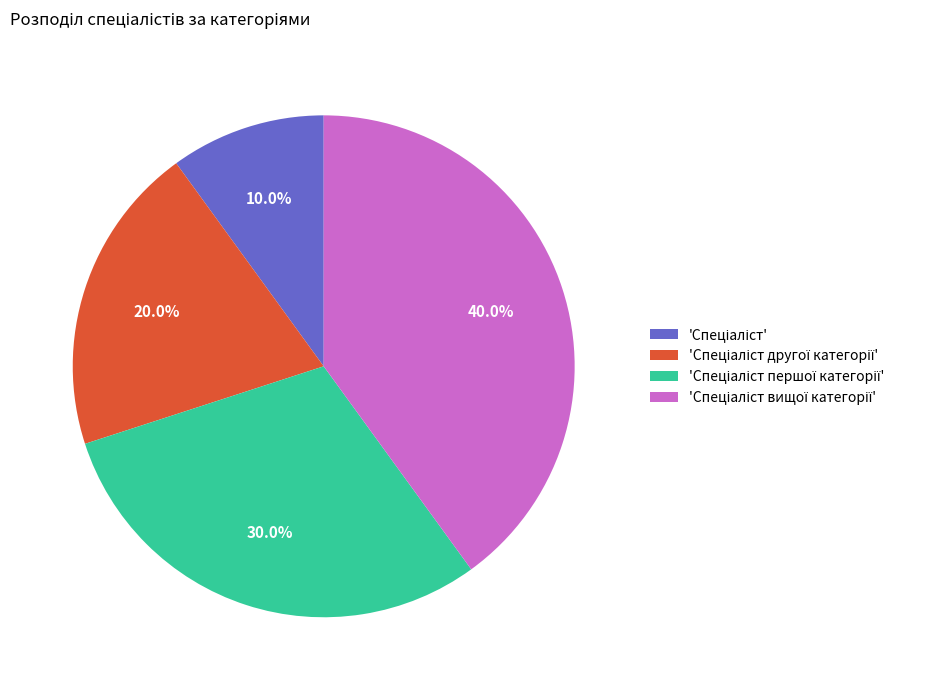

Is there any slice that represents more than half of the pie?

No